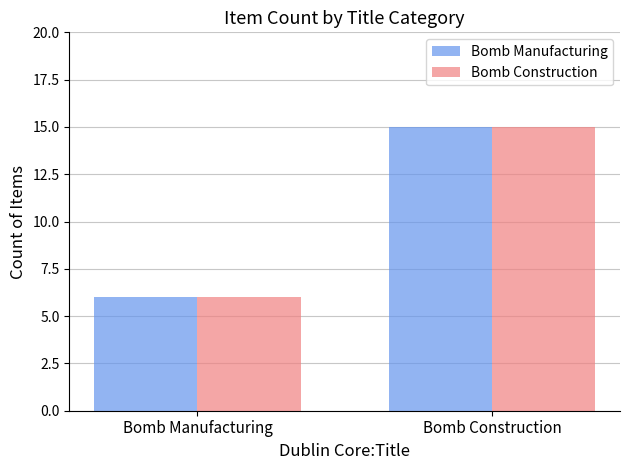

What is the difference between the maximum and minimum values in the Bomb Construction series?

9